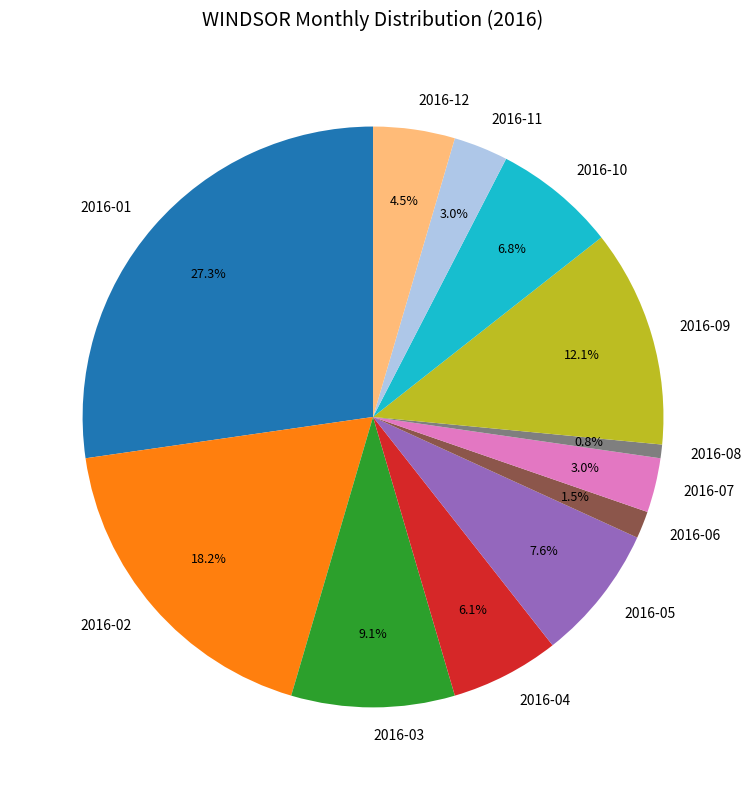

Which slice is the largest?

2016-01